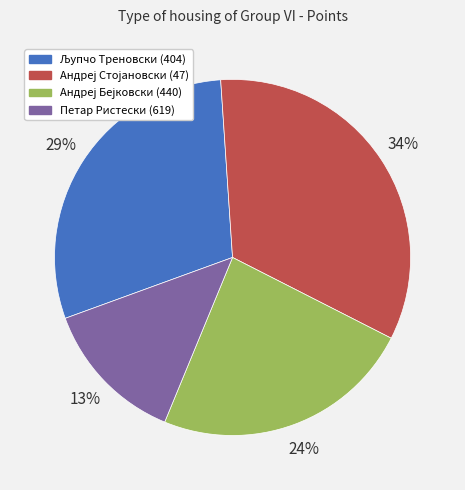

How many slices are in this pie chart?

4